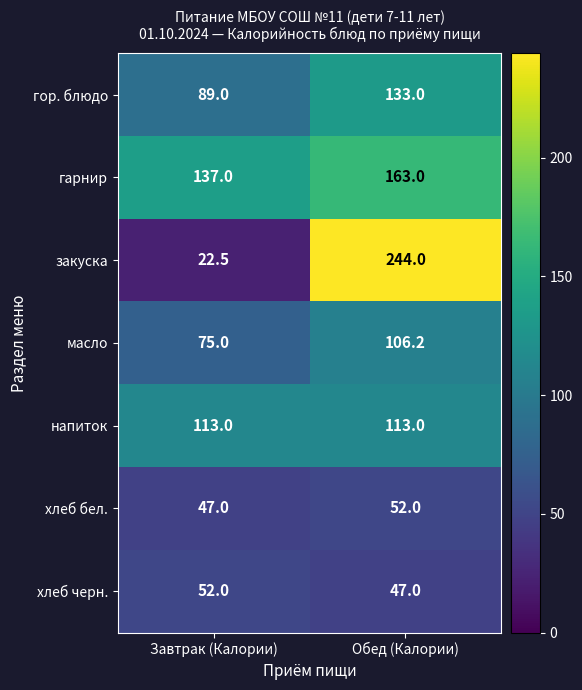

What is the sum of the хлеб черн. values at Обед (Калории) and Завтрак (Калории)?

99.0